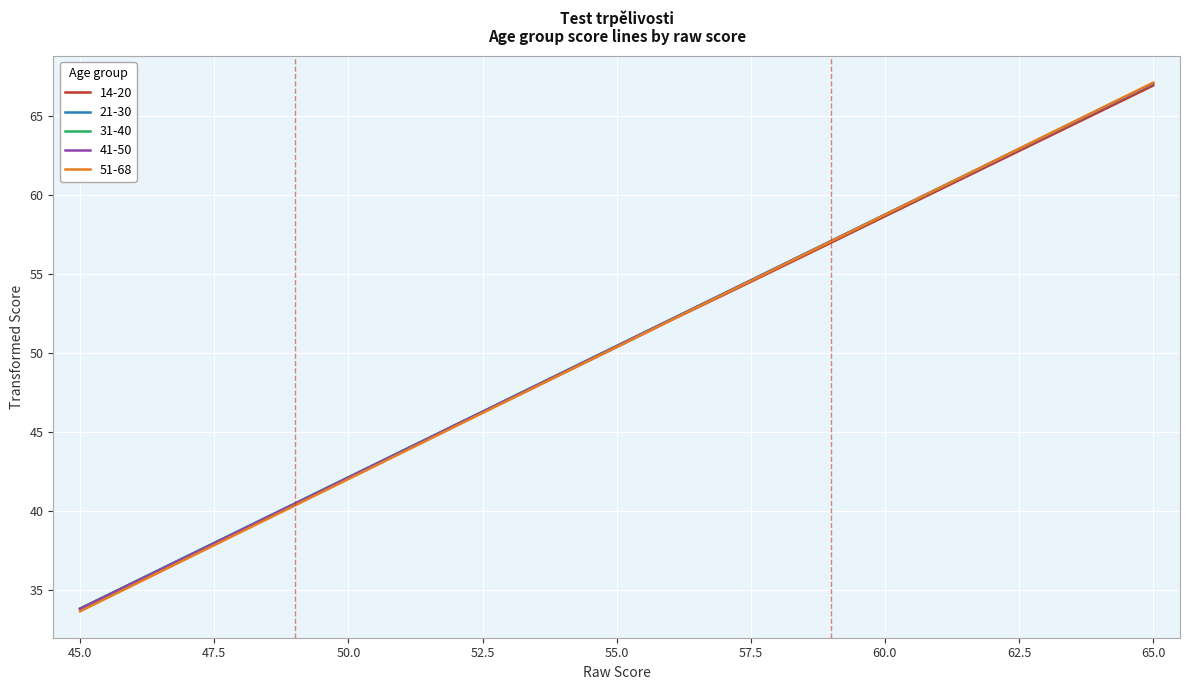

What is the greatest value displayed?

67.1